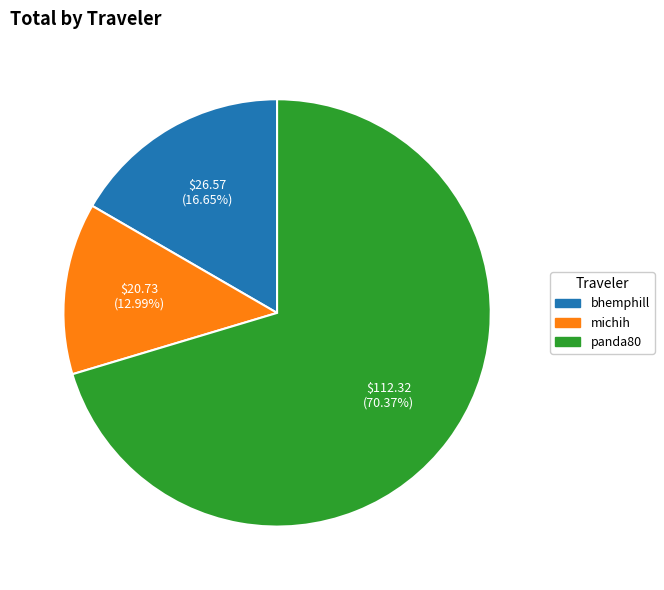

The michih slice represents 3% of the pie. True or false?

False